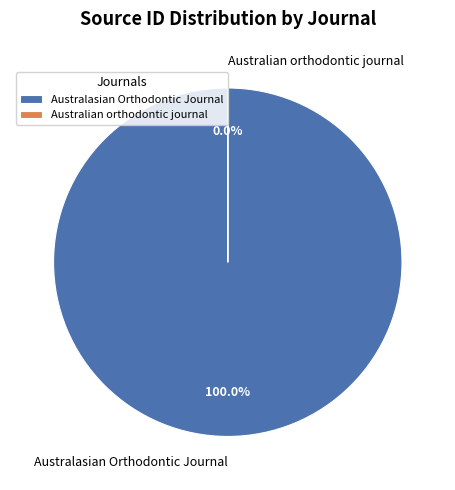

To the nearest percent, what is the difference between the Australasian Orthodontic Journal and Australian orthodontic journal slice percentages?

100%